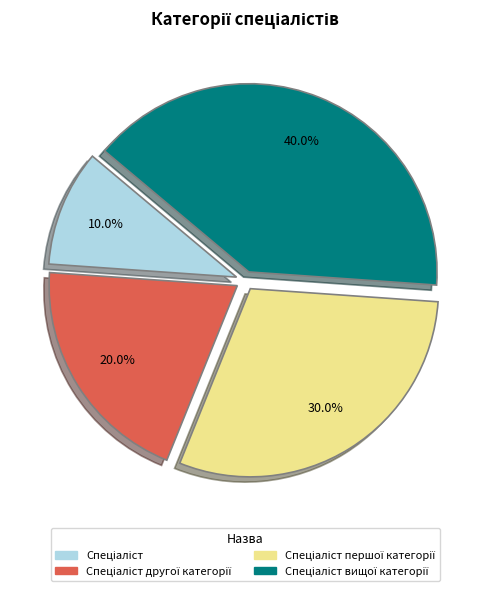

Does any single category account for the majority?

No